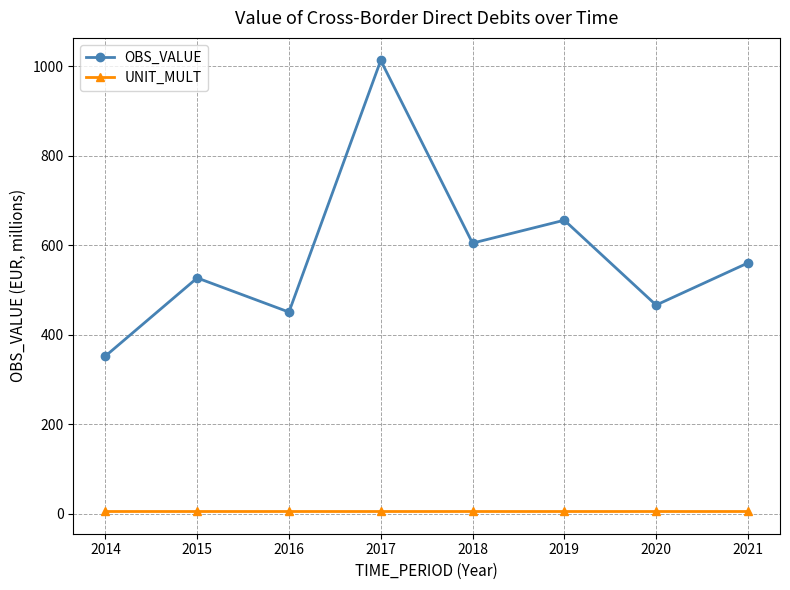

True or false: OBS_VALUE and UNIT_MULT cross at least once.

False